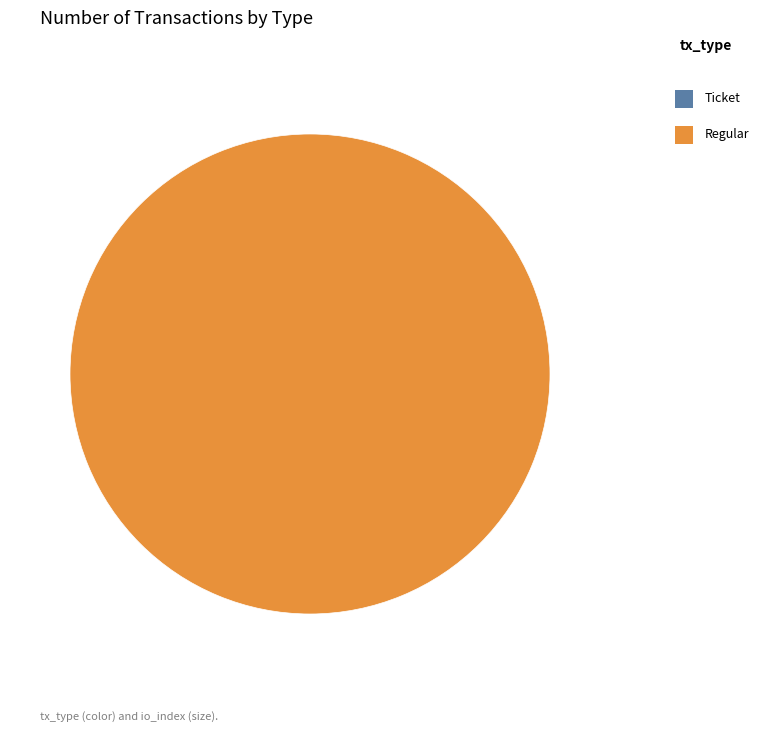

What is the change in value from Ticket to Regular?

+2